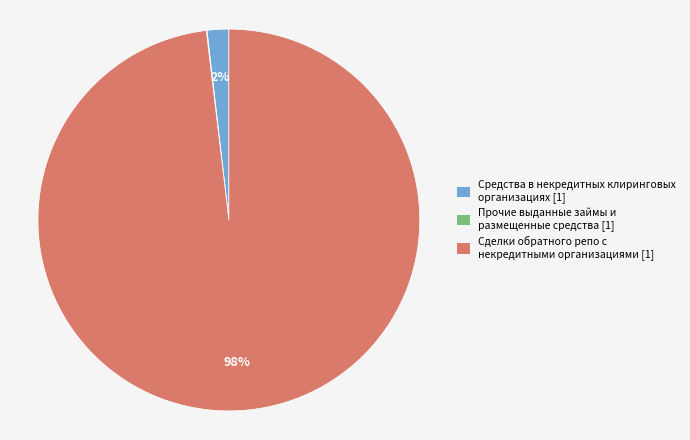

To the nearest percent, what is the difference between the largest and smallest slice percentages?

98%